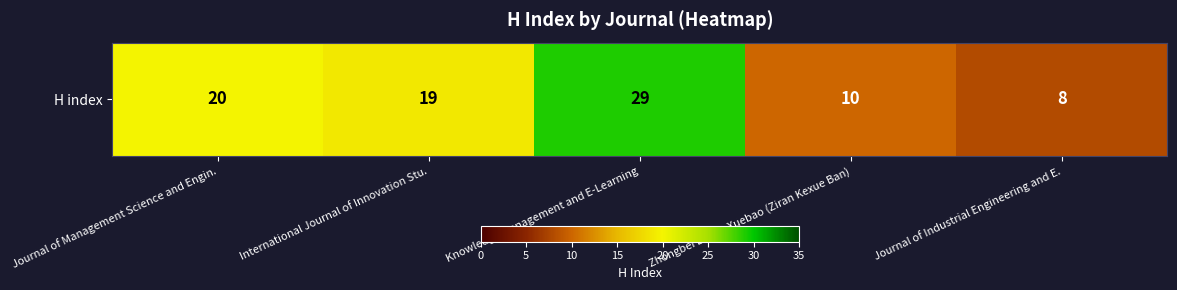

True or false: the data shows 19 at International Journal of Innovation Stu..

True